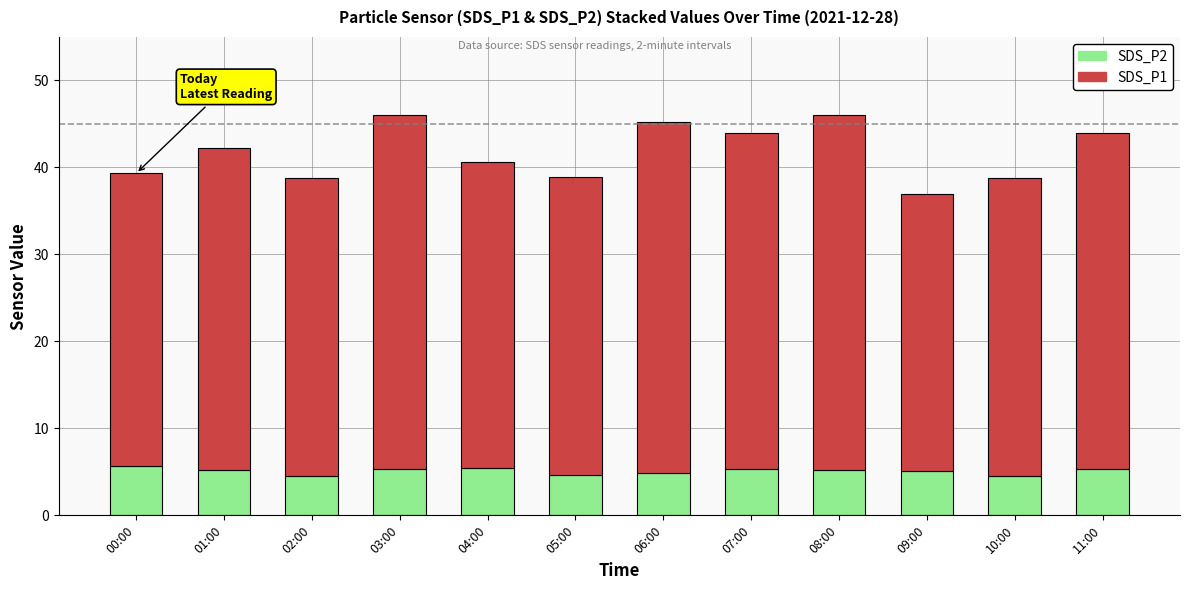

What is the difference between the maximum and minimum values in the SDS_P2 series?

1.2